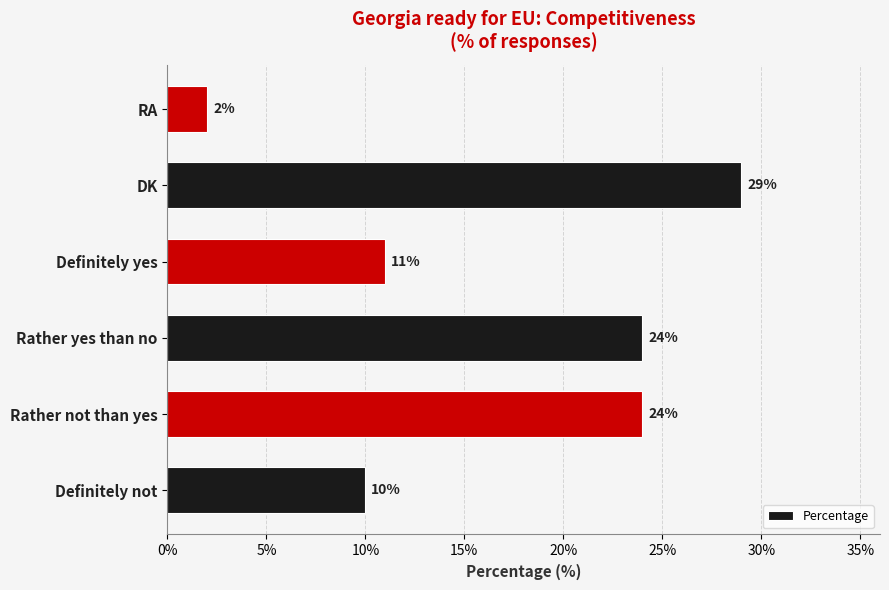

What is the sum of the values at Definitely yes and Rather not than yes?

35